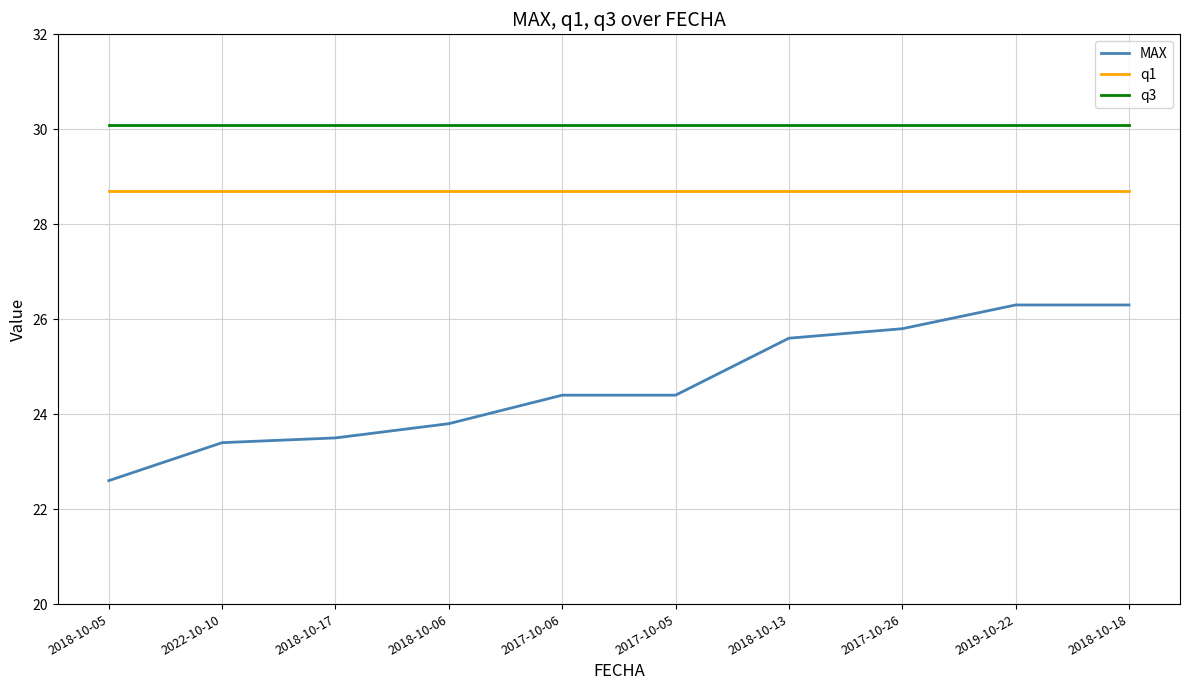

What position from the right is 2018-10-17?

8